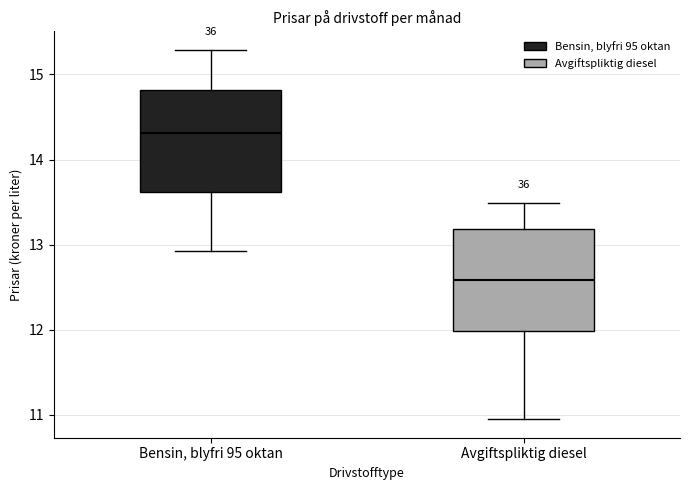

Where does the median line of the box for Bensin, blyfri 95 oktan sit on the y-axis? The values are not printed on the chart, so give them approximately, as read against the axis.

14.3